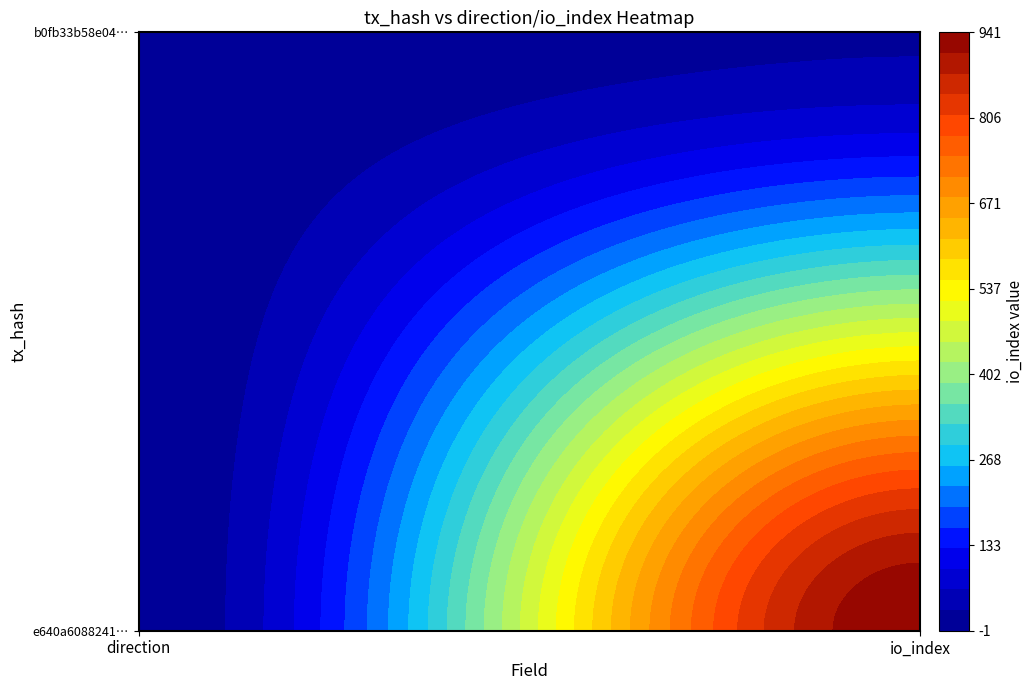

Is it true that e640a6088241d4632ec883ef7d718f940caafc9 equals 941 at 1?

True